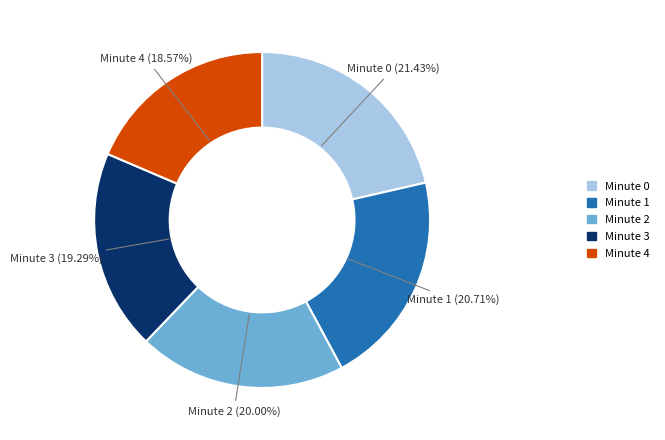

Is there a majority slice in this chart?

No